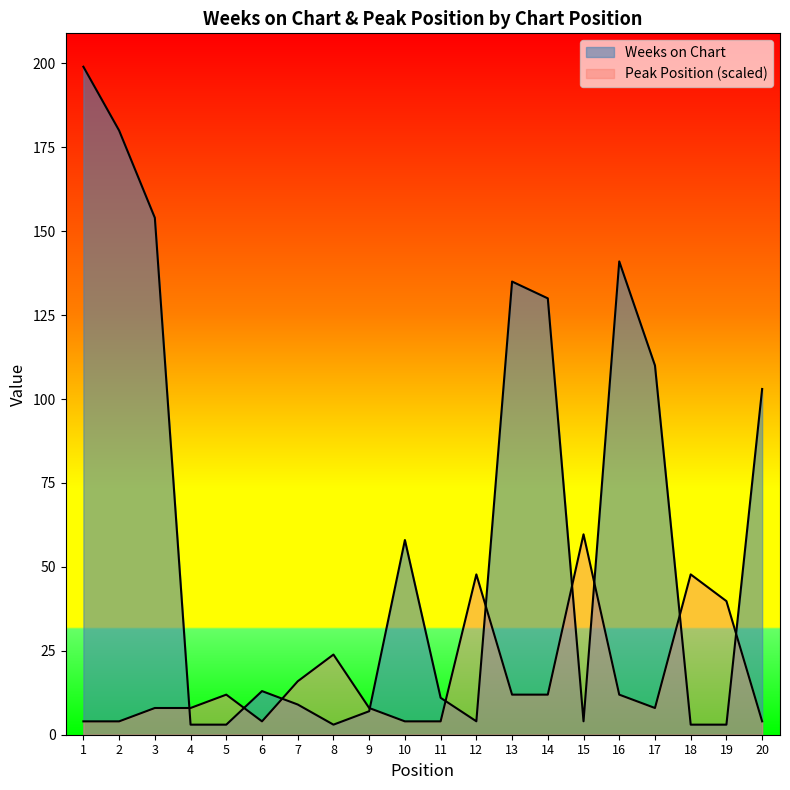

Where does the Weeks on Chart series first go above 13?

1